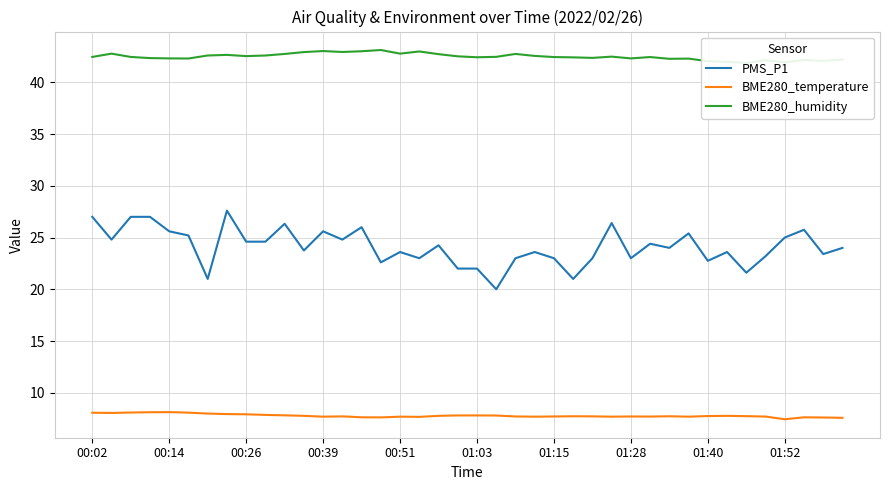

The PMS_P1 series shows 21.0 at 25. True or false?

True